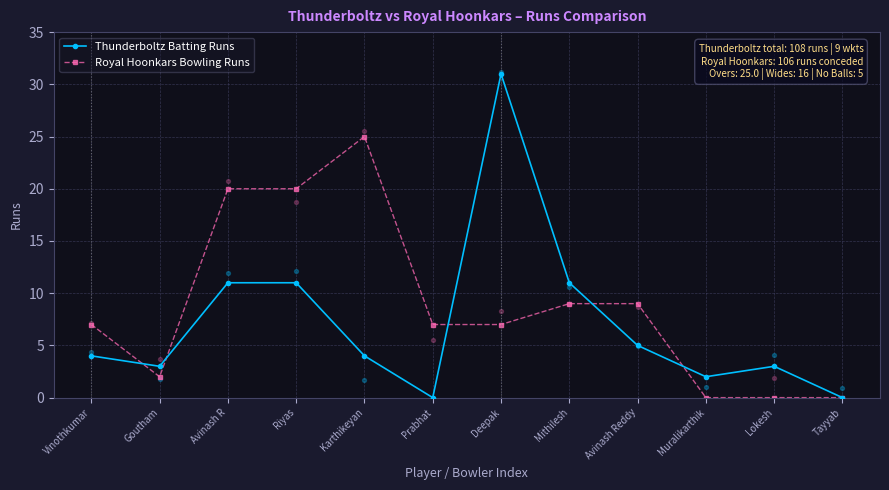

At which category is the sum across all series the highest?

Deepak